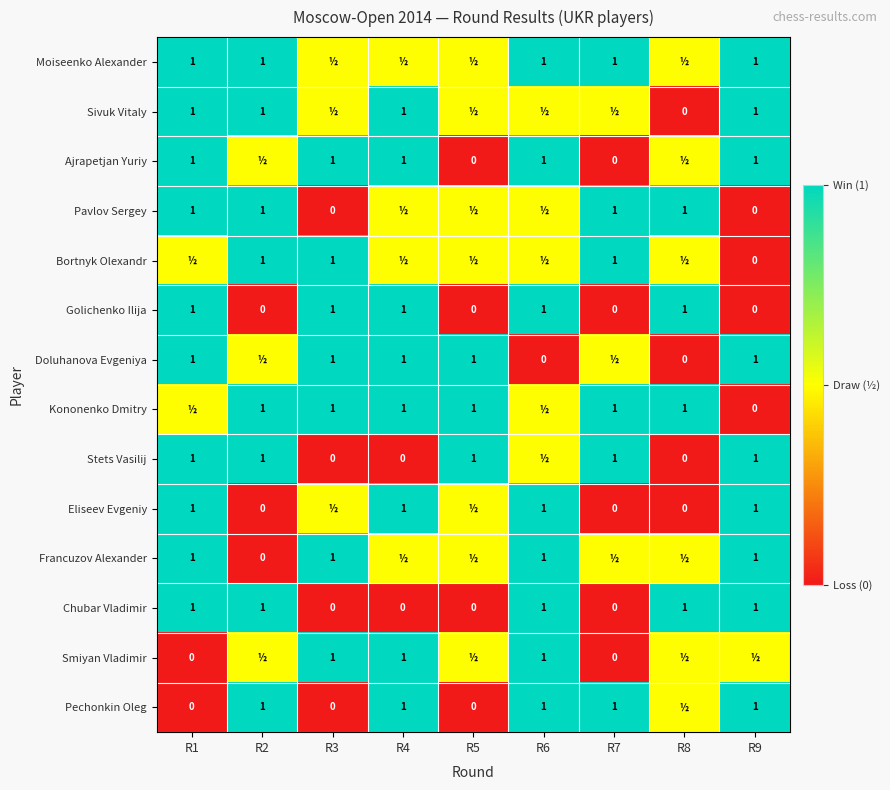

Is it true that Ajrapetjan Yuriy equals 1.8 at R9?

False